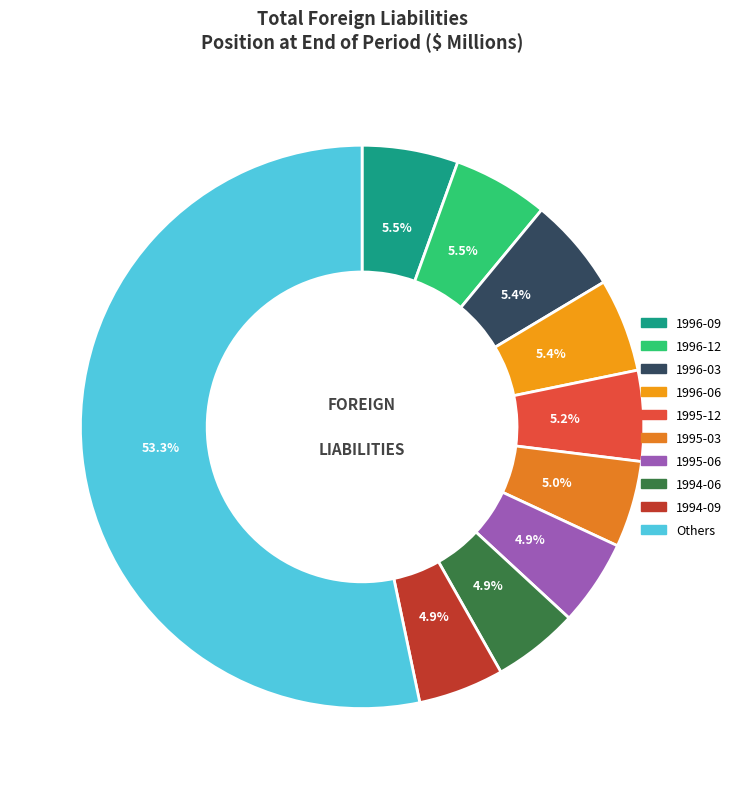

How many slices are in this pie chart?

10